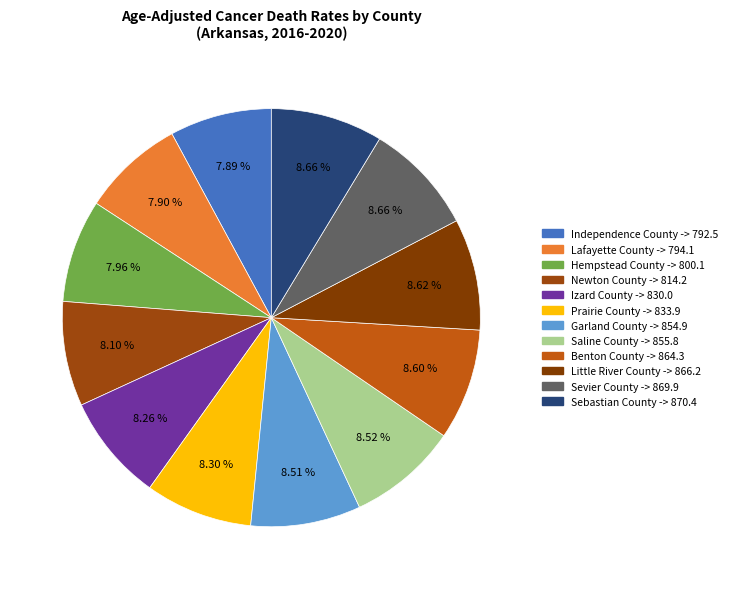

What is the change in value from Saline County to Benton County?

+8.5